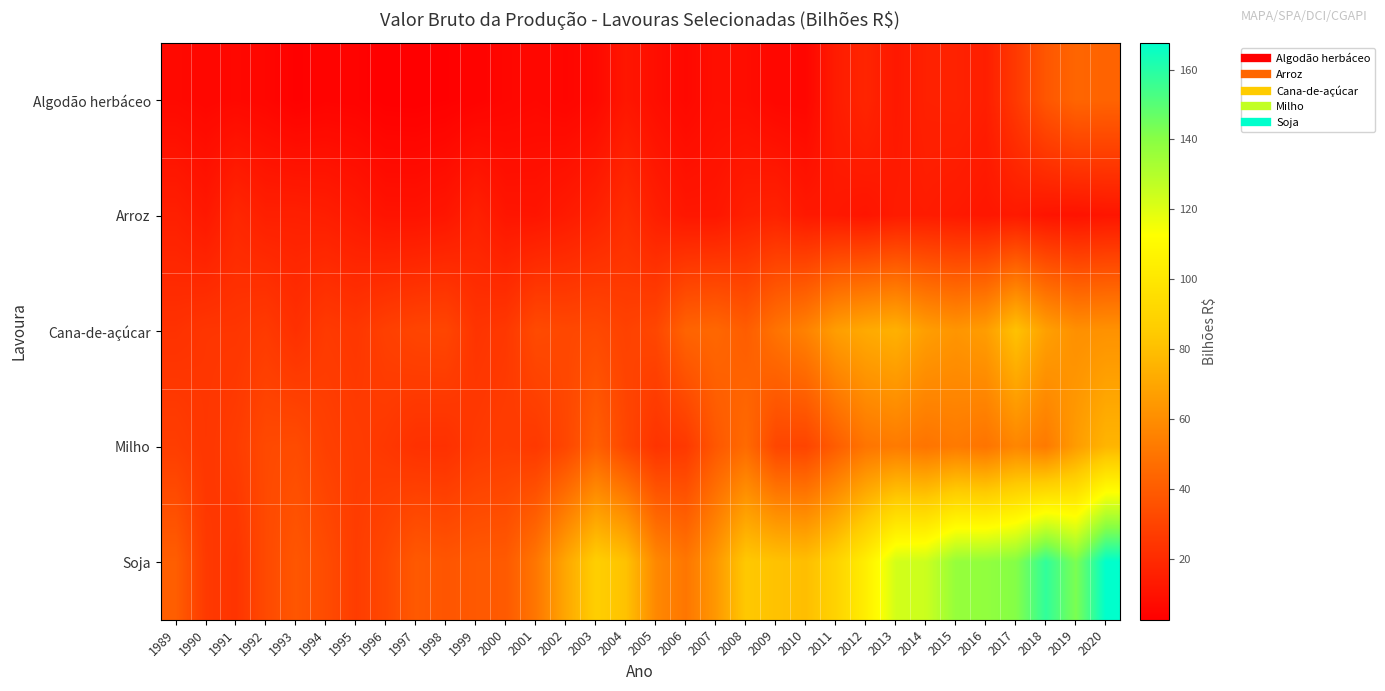

What is the minimum value shown in the chart?

2.6